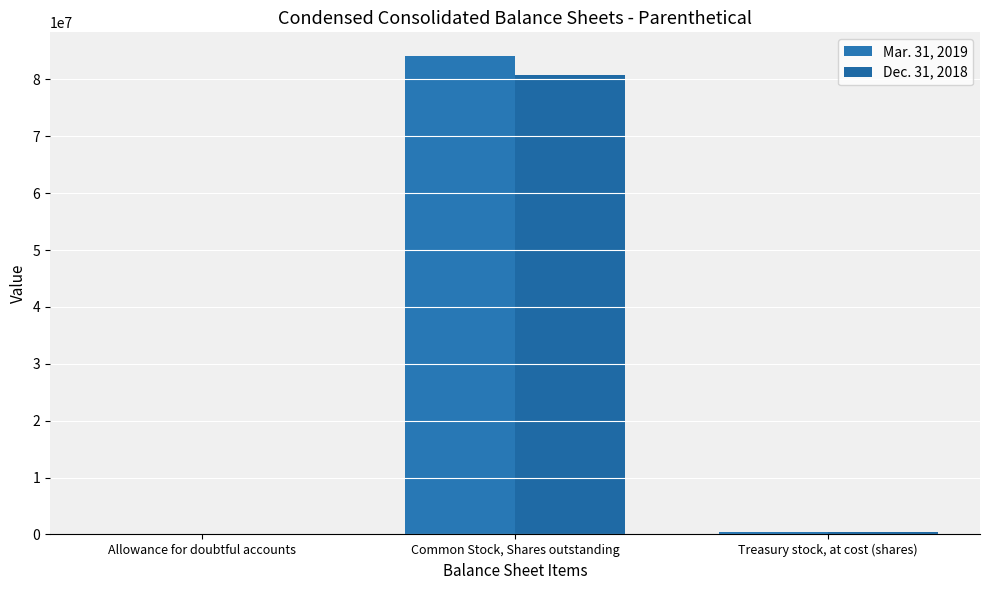

How many groups of bars are there?

3